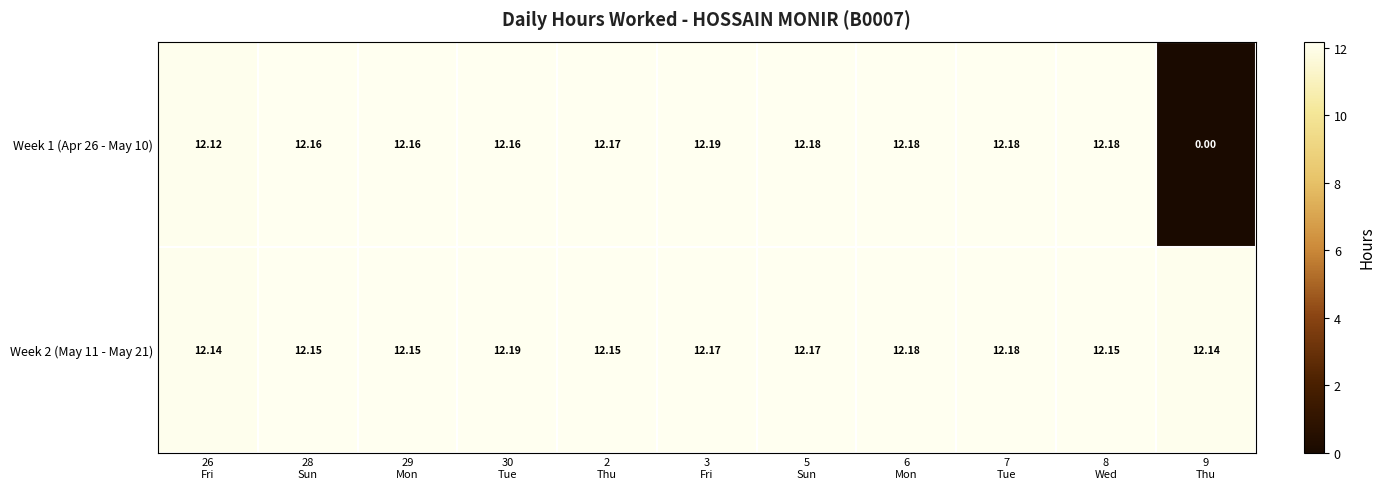

Between 28
Sun and 9
Thu, which series saw the biggest shift?

Week 1 (Apr 26 - May 10)